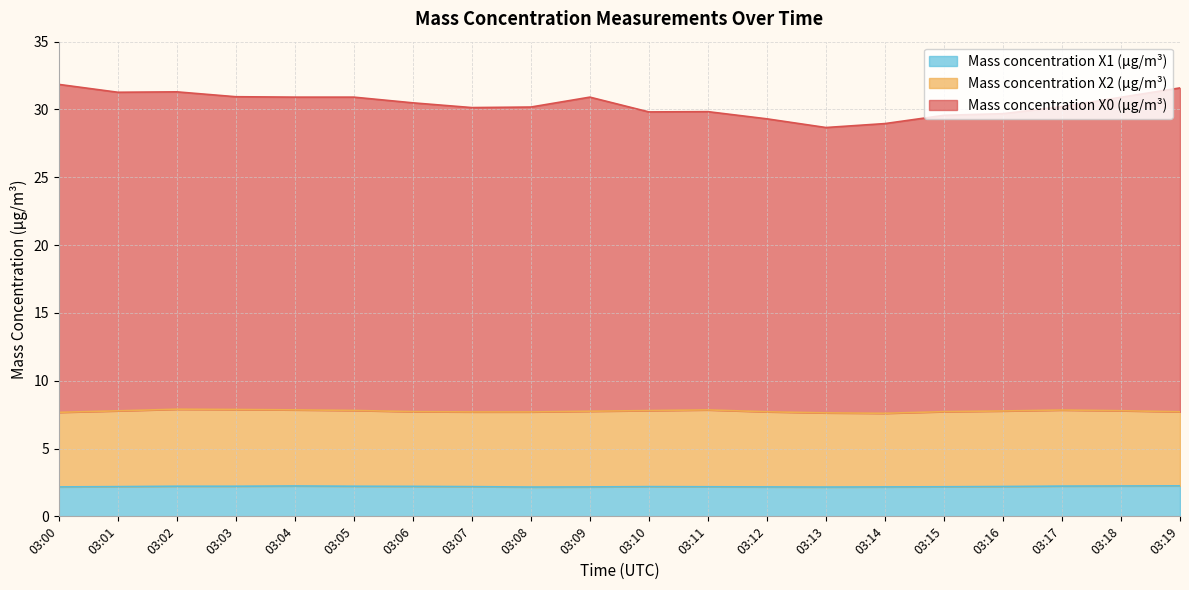

In Mass concentration X1 (μg/m³), how many points are higher than both neighbors (excluding endpoints)?

2